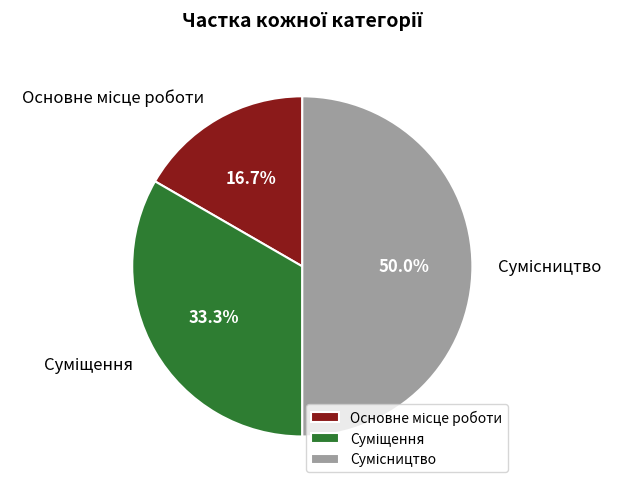

How many slices are in this pie chart?

3